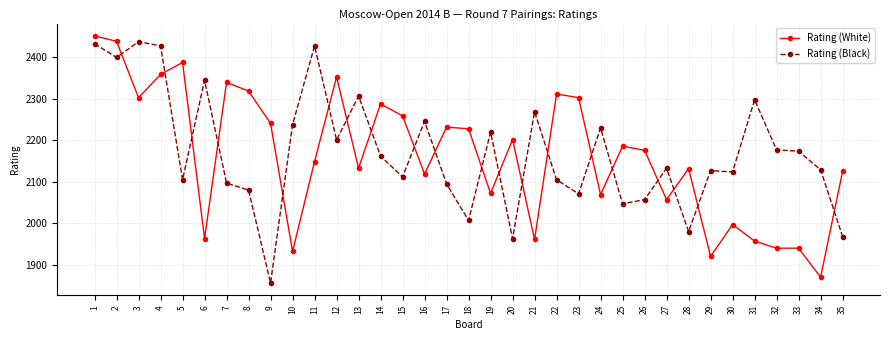

What is the maximum value shown in the chart?

2452